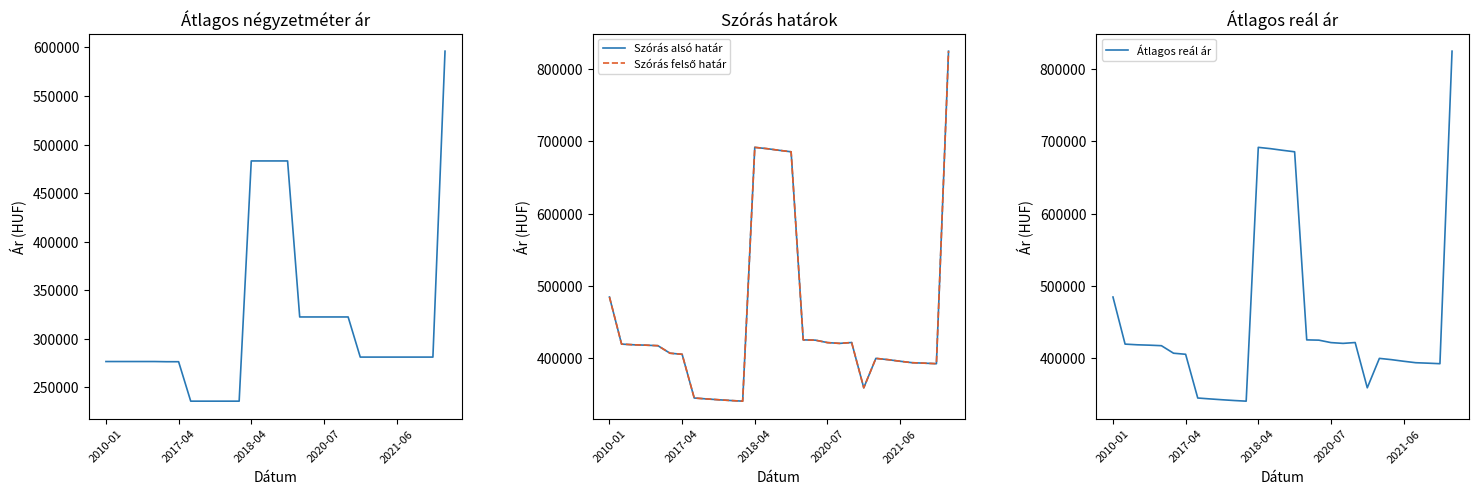

At which label is Átlagos reál ár closest to 582514?

2010-01